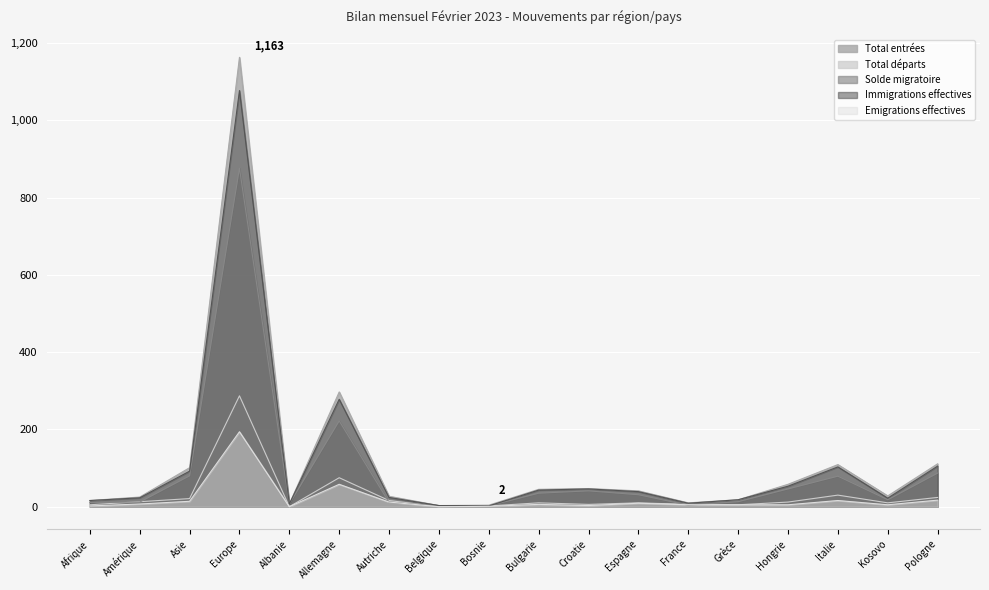

Reading left to right, transcribe all the data shown in this chart.

Total entrées: Afrique=16	Amérique=25	Asie=101	Europe=1163	Albanie=7	Allemagne=297	Autriche=27	Belgique=3	Bosnie=4	Bulgarie=45	Croatie=47	Espagne=41	France=10	Grèce=18	Hongrie=58	Italie=109	Kosovo=28	Pologne=111
Total départs: Afrique=5	Amérique=13	Asie=21	Europe=287	Albanie=0	Allemagne=75	Autriche=16	Belgique=0	Bosnie=2	Bulgarie=10	Croatie=6	Espagne=10	France=6	Grèce=5	Hongrie=12	Italie=30	Kosovo=10	Pologne=24
Solde migratoire: Afrique=11	Amérique=12	Asie=80	Europe=876	Albanie=7	Allemagne=222	Autriche=11	Belgique=3	Bosnie=2	Bulgarie=35	Croatie=41	Espagne=31	France=4	Grèce=13	Hongrie=46	Italie=79	Kosovo=18	Pologne=87
Immigrations effectives: Afrique=16	Amérique=23	Asie=92	Europe=1077	Albanie=7	Allemagne=278	Autriche=24	Belgique=3	Bosnie=2	Bulgarie=43	Croatie=46	Espagne=39	France=9	Grèce=18	Hongrie=53	Italie=103	Kosovo=22	Pologne=105
Emigrations effectives: Afrique=2	Amérique=7	Asie=14	Europe=194	Albanie=0	Allemagne=58	Autriche=12	Belgique=0	Bosnie=1	Bulgarie=6	Croatie=3	Espagne=9	France=5	Grèce=5	Hongrie=5	Italie=16	Kosovo=5	Pologne=17